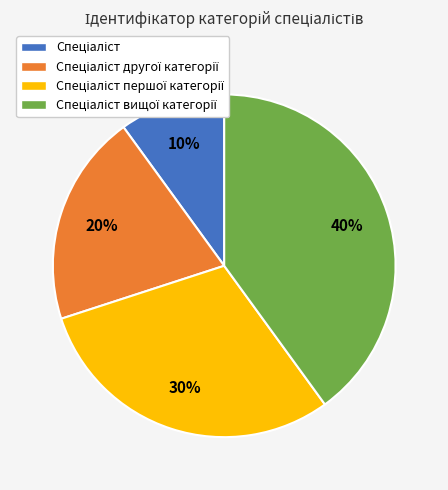

How many segments does this pie chart have?

4